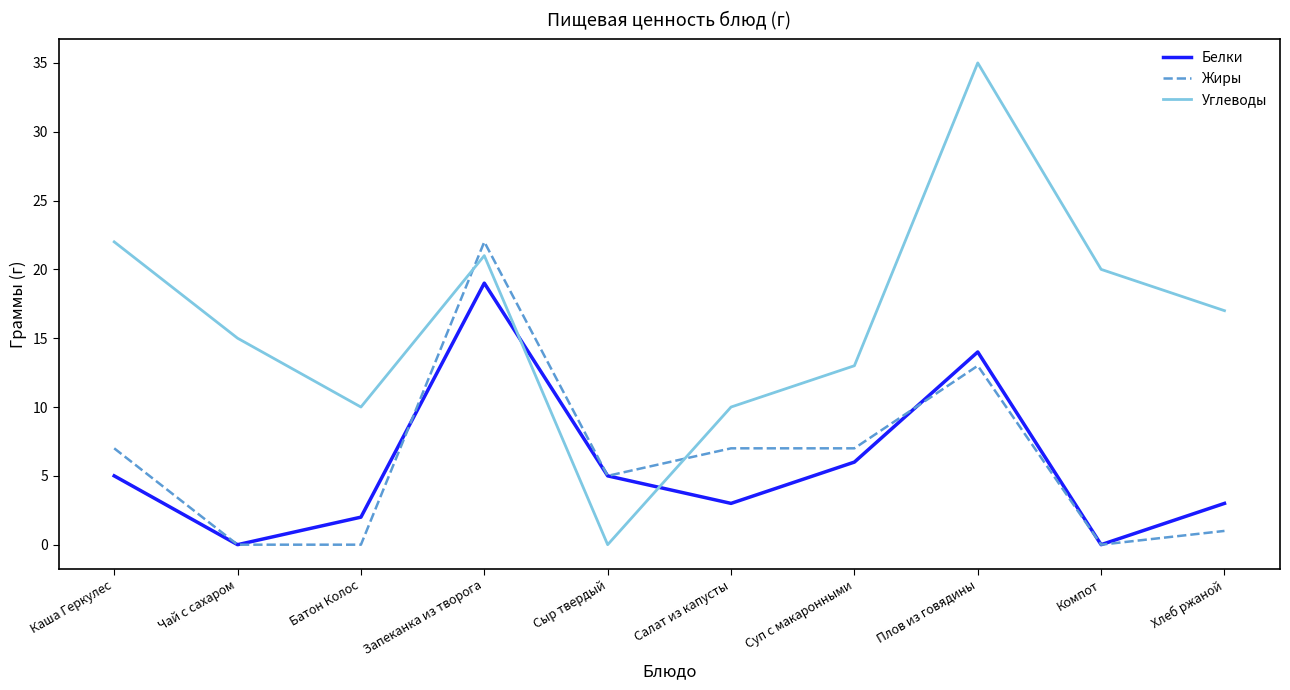

Where do Углеводы and Жиры first cross each other?

Батон Колос and Запеканка из творога